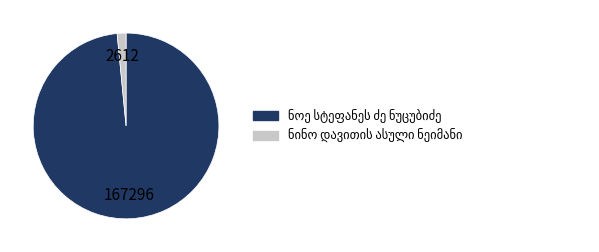

Is there any slice that represents more than half of the pie?

Yes